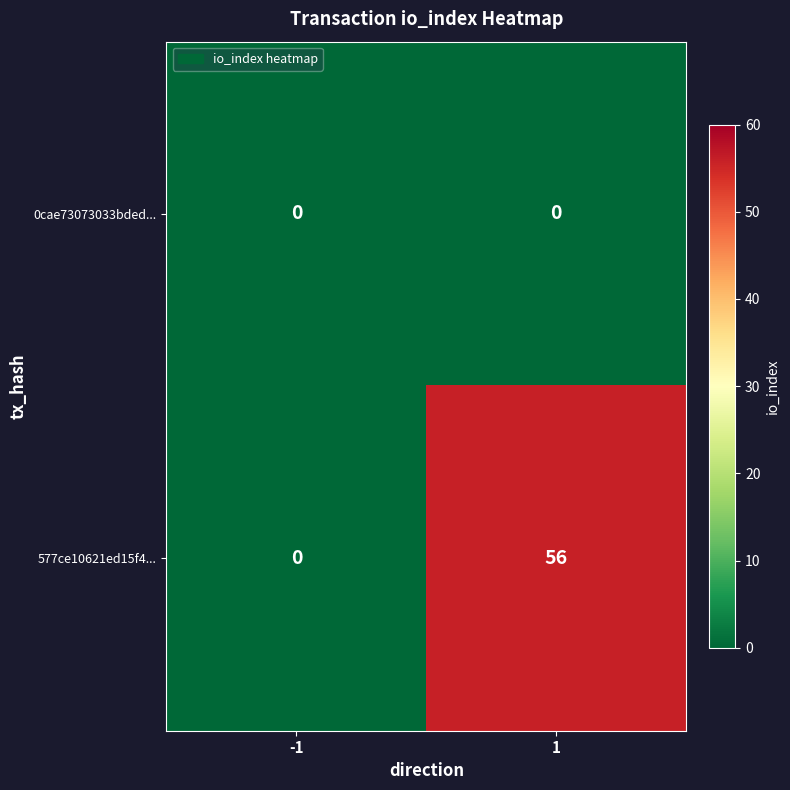

True or false: 577ce10621ed15f4... has a value of 22 at -1.

False